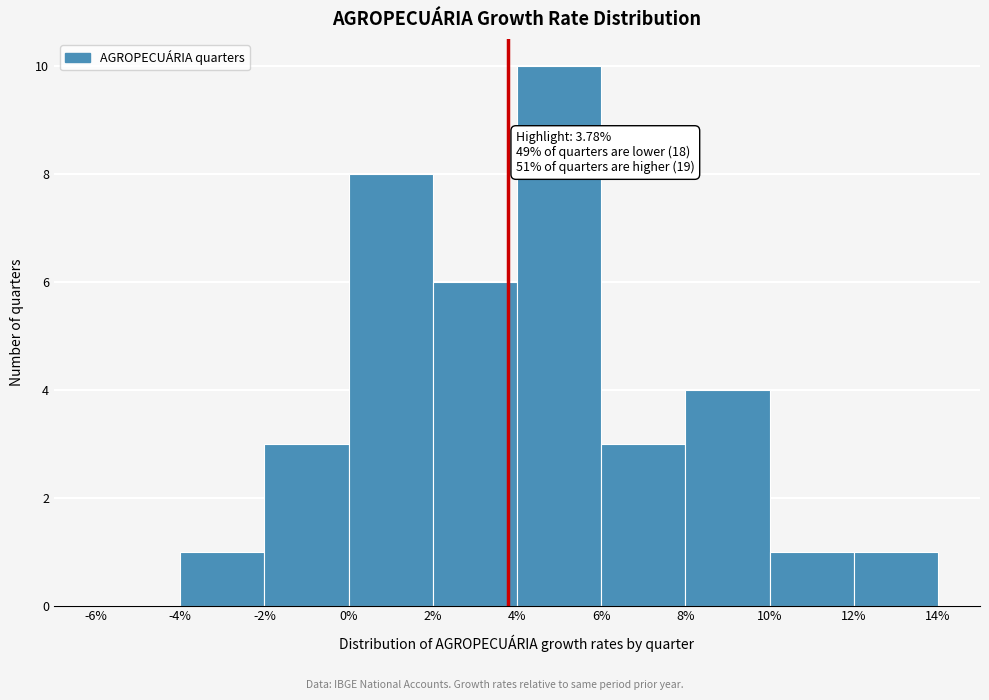

Over which range of the x-axis is the bar tallest?

4% to 6%